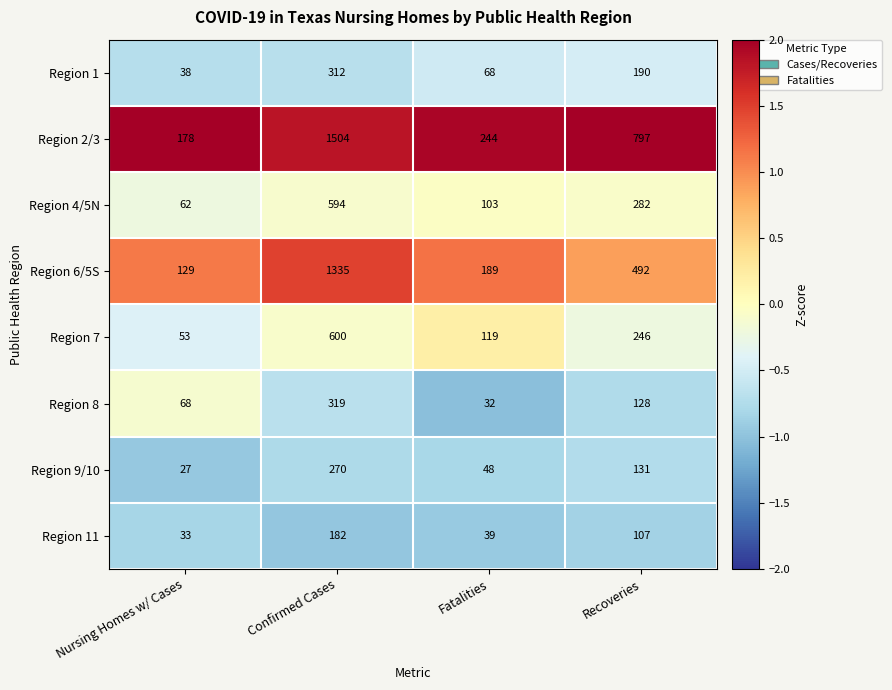

True or false: Region 1 has a value of 18 at Nursing Homes w/ Cases.

False